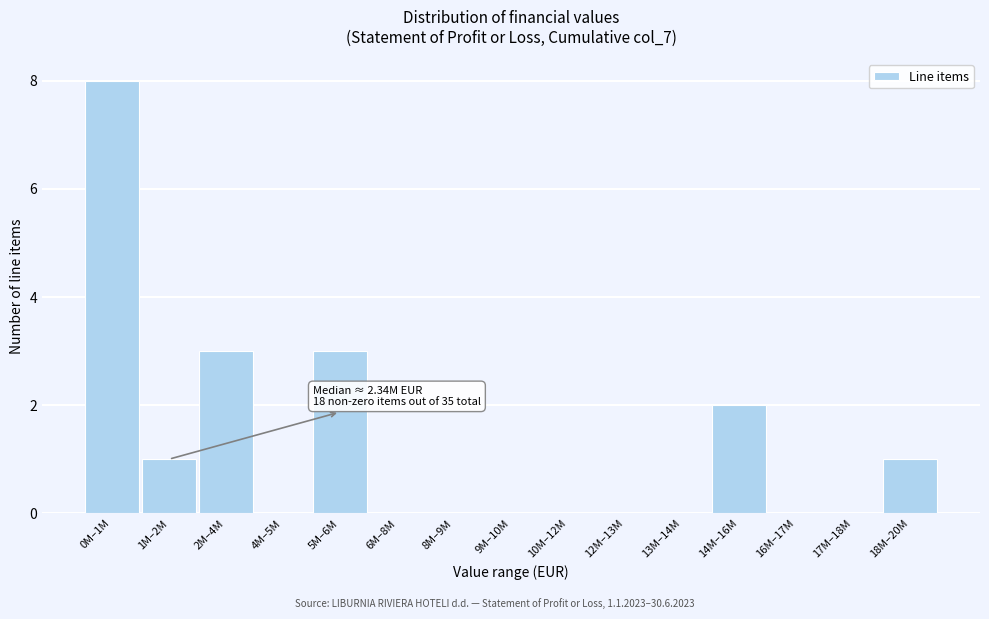

Reading right to left, list all the values displayed in this chart.

18M–20M=1	17M–18M=0	16M–17M=0	14M–16M=2	13M–14M=0	12M–13M=0	10M–12M=0	9M–10M=0	8M–9M=0	6M–8M=0	5M–6M=3	4M–5M=0	2M–4M=3	1M–2M=1	0M–1M=8